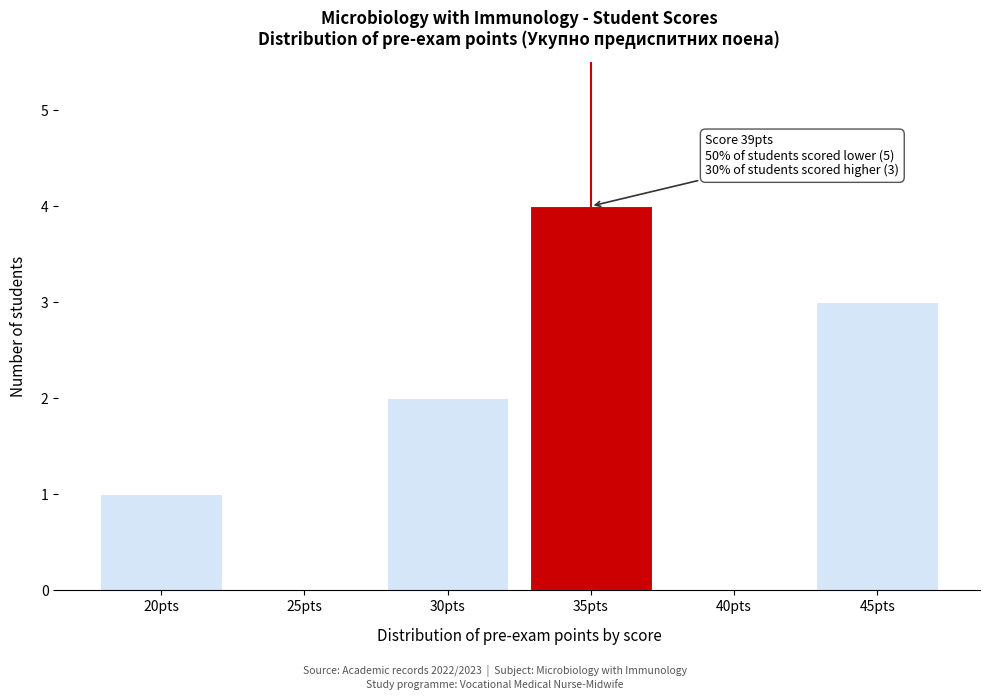

Reading right to left, what are all the values shown in this chart?

45pts=3	40pts=0	35pts=4	30pts=2	25pts=0	20pts=1